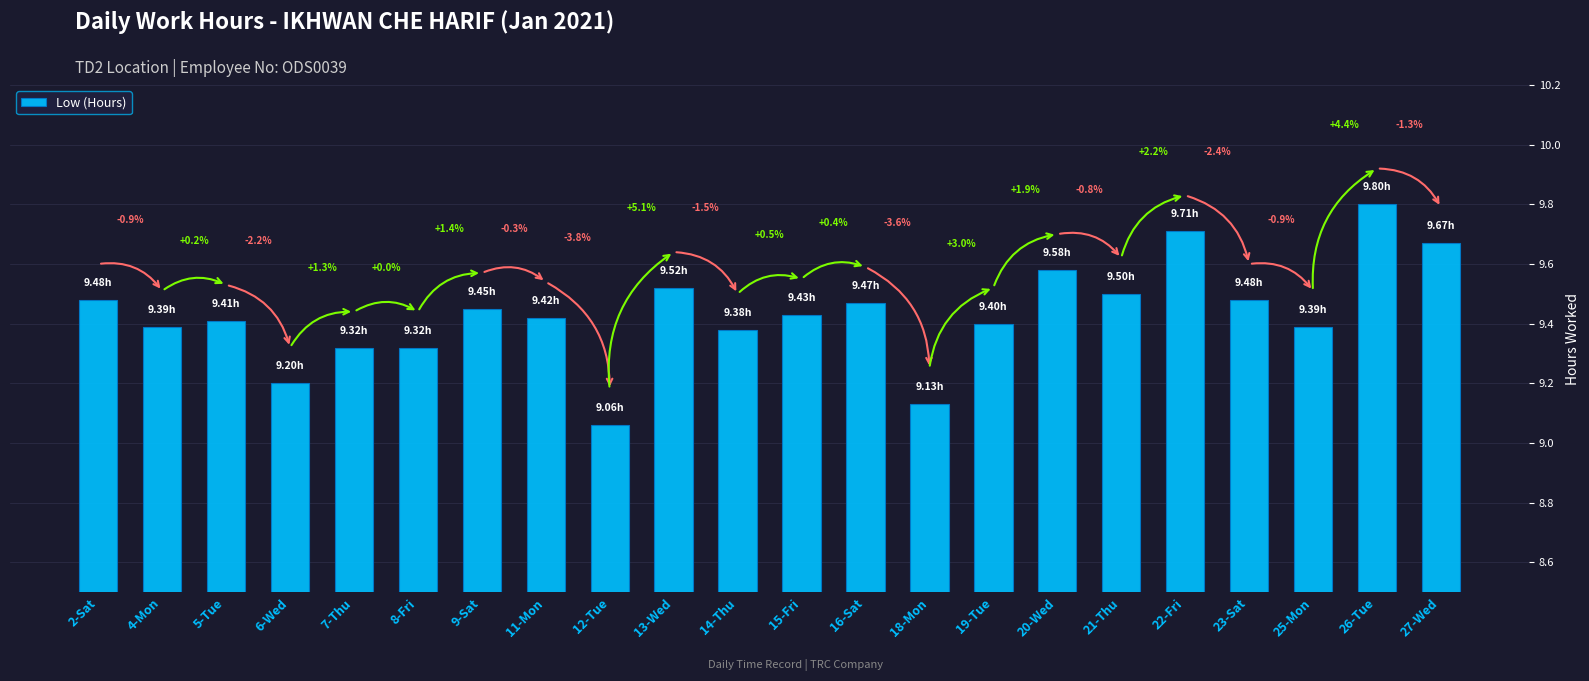

Reading left to right, what are all the values shown in this chart?

9.5	9.4	9.4	9.2	9.3	9.3	9.4	9.4	9.1	9.5	9.4	9.4	9.5	9.1	9.4	9.6	9.5	9.7	9.5	9.4	9.8	9.7